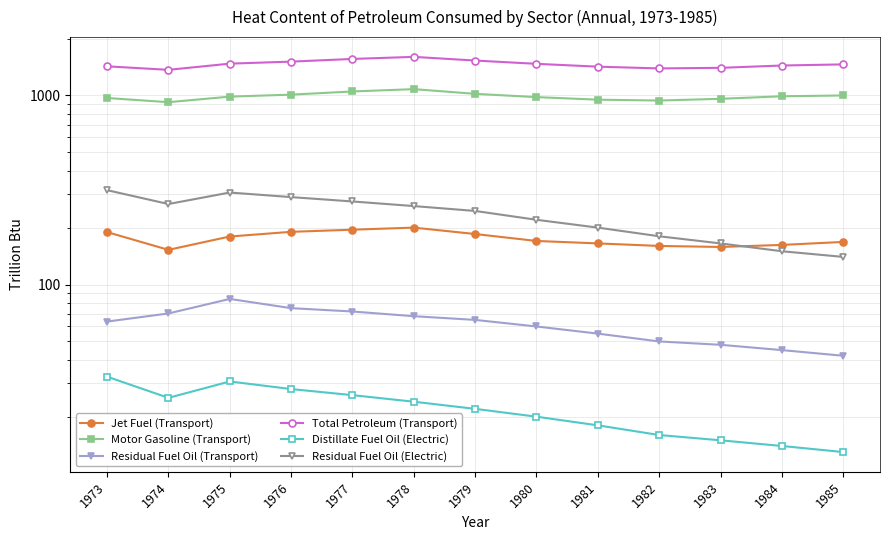

Is the value of Jet Fuel (Transport) at 1977 greater than the value of Residual Fuel Oil (Electric) at 1983?

Yes